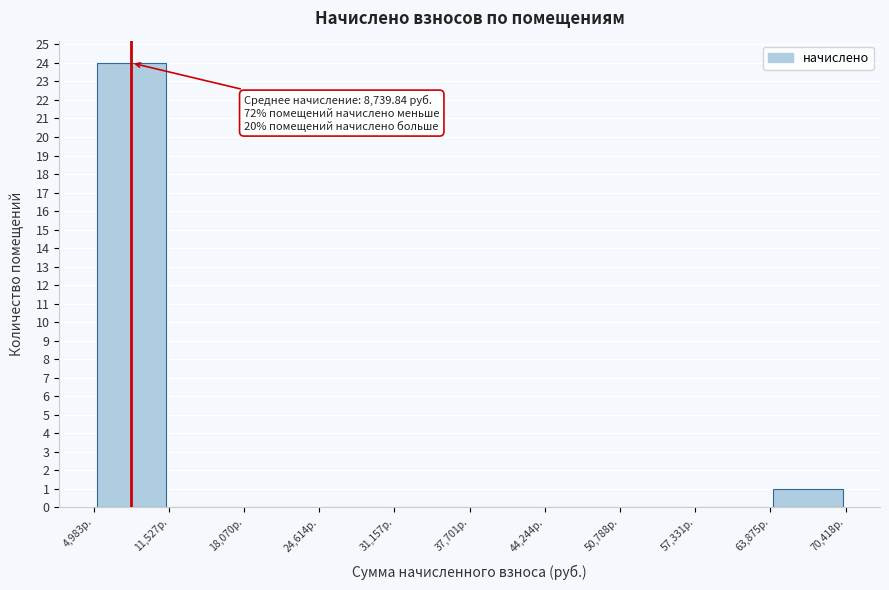

Over which range of the x-axis is the bar tallest?

5000 to 12000